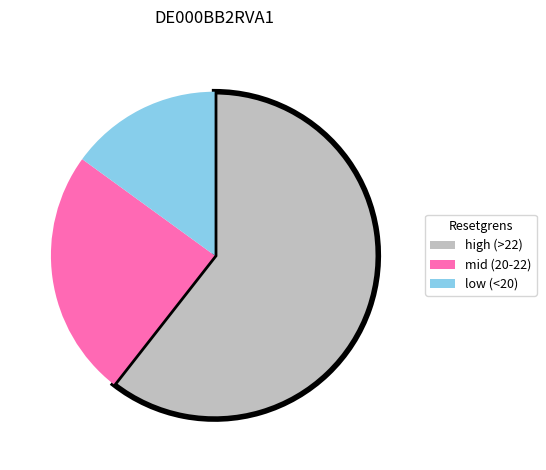

Which has a higher value, mid (20-22) or high (>22)?

high (>22)